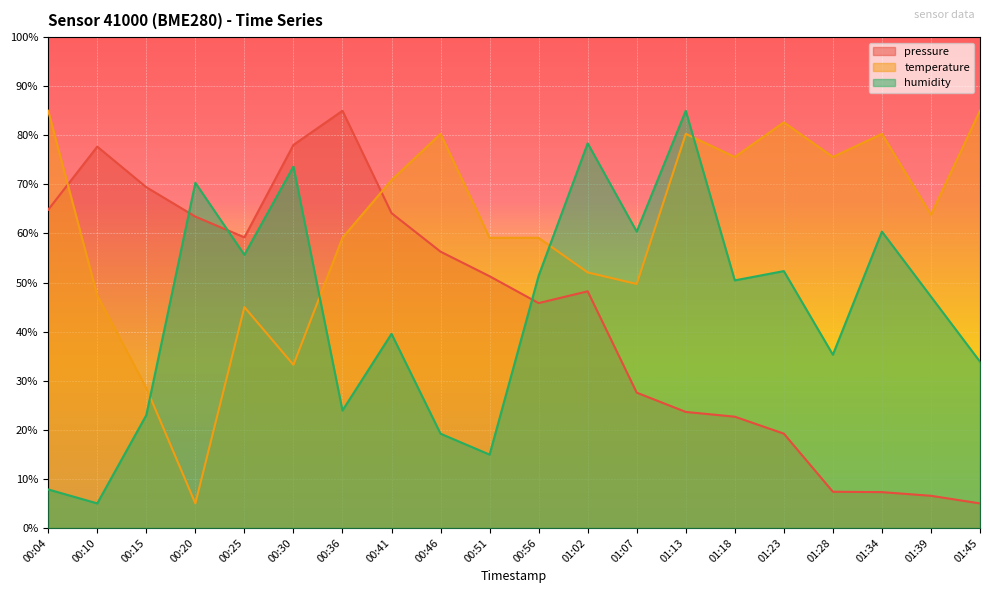

What is the difference between the maximum and minimum values in the humidity series?

80.0